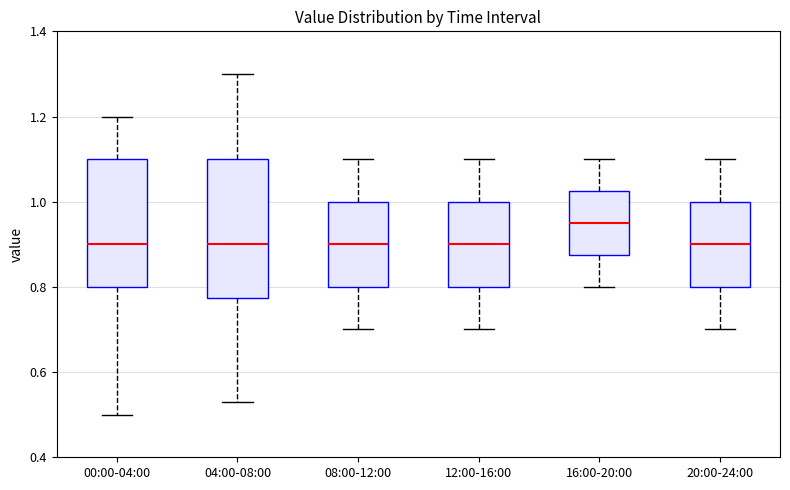

Where does the upper whisker of the box for 16:00-20:00 end on the y-axis? The values are not printed on the chart, so give them approximately, as read against the axis.

1.10